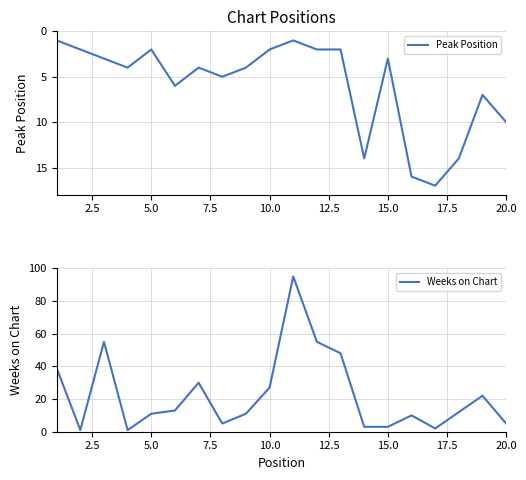

How many data points in Peak Position are less than 4?

9